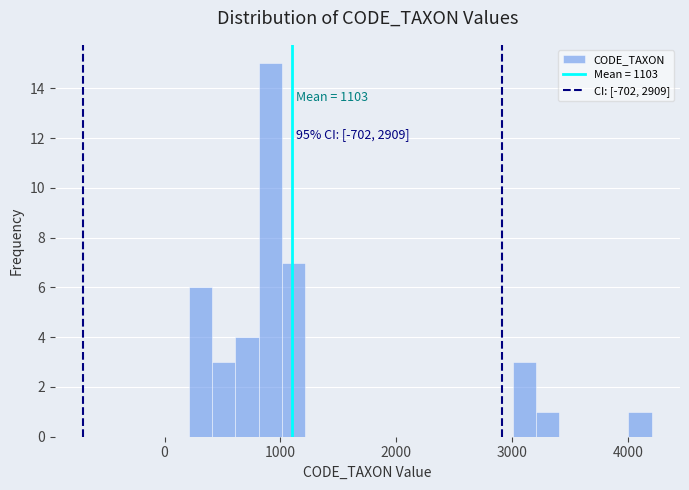

Around what value on the x-axis is the tallest bar? Give the approximate position of its centre, as read against the axis.

900